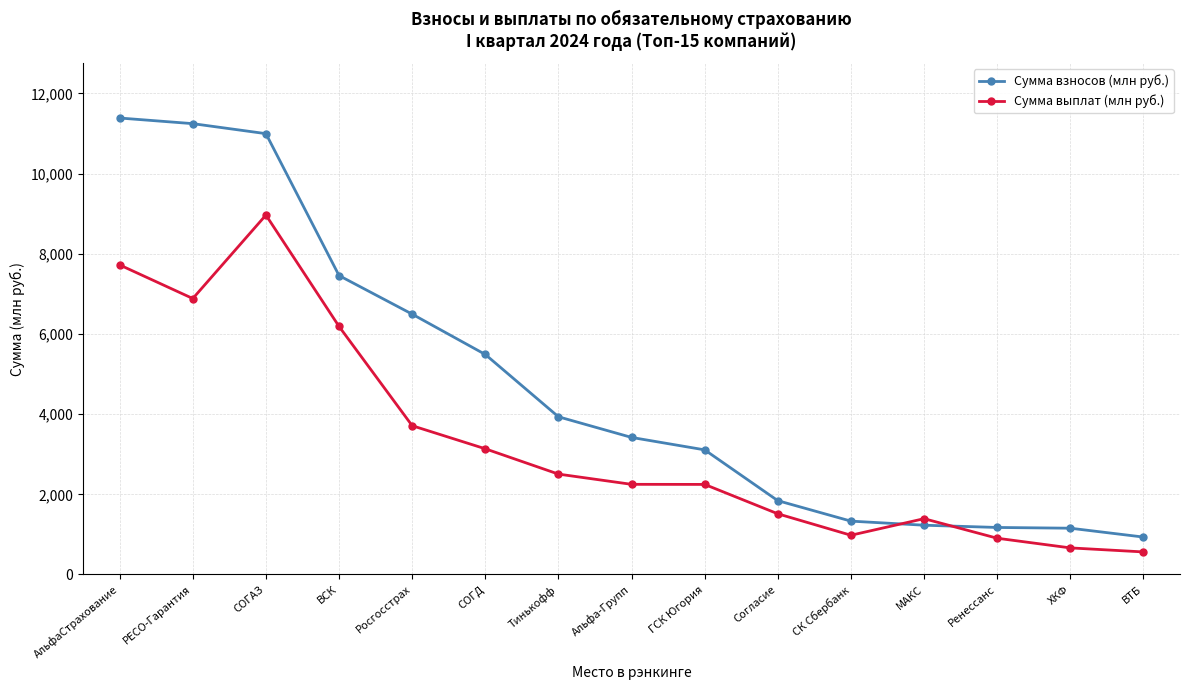

What is the difference between the second highest and second lowest values in the Сумма выплат (млн руб.) series?

7058.4